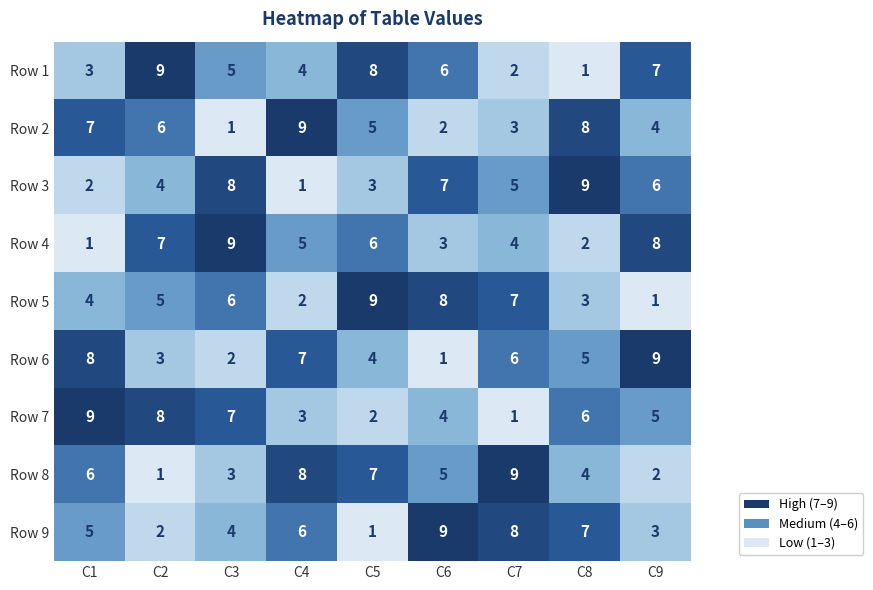

The value of Row 9 at C1 is 5. True or false?

True